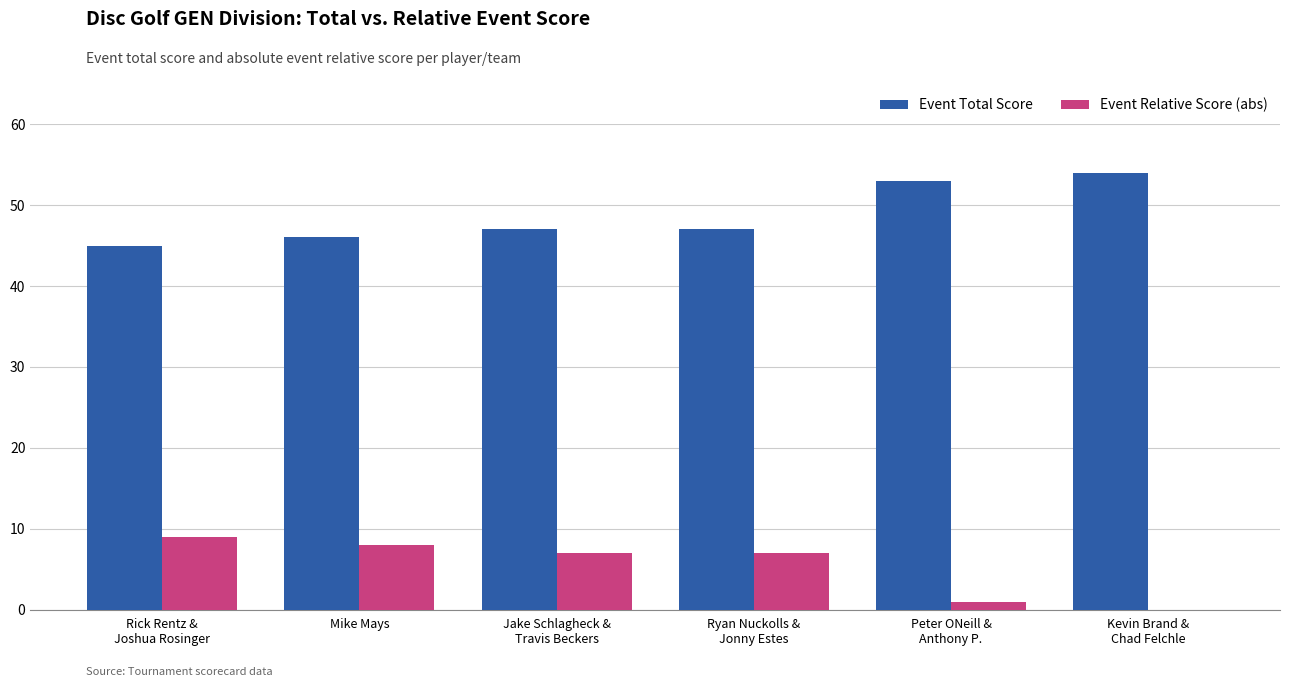

What is the total value across all series at Mike Mays?

54